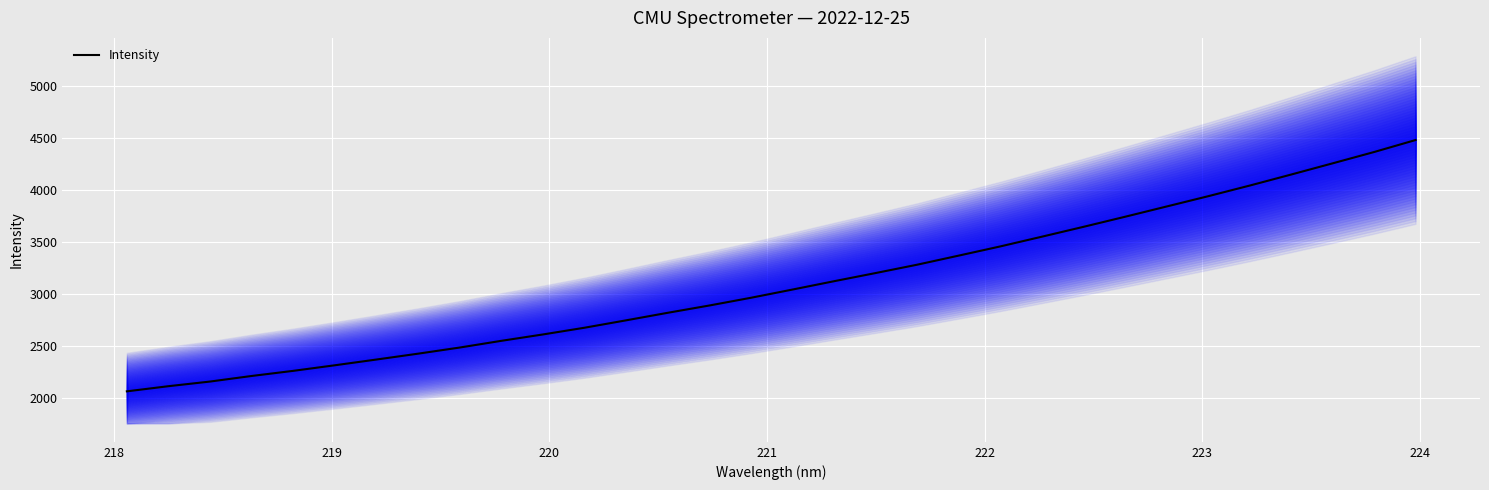

What is the lowest value of the Intensity series?

2063.0